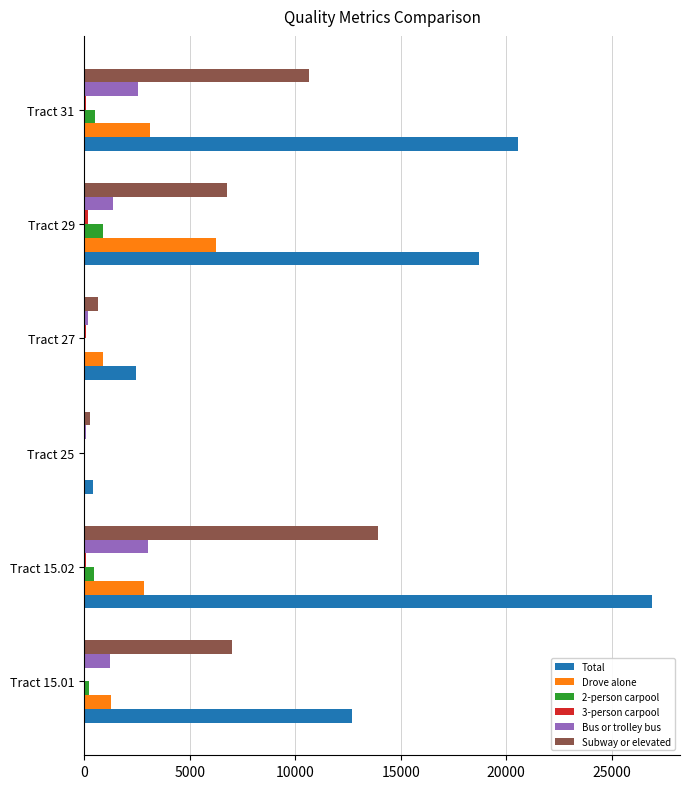

The value of Drove alone at Tract 15.02 is 2805. True or false?

True